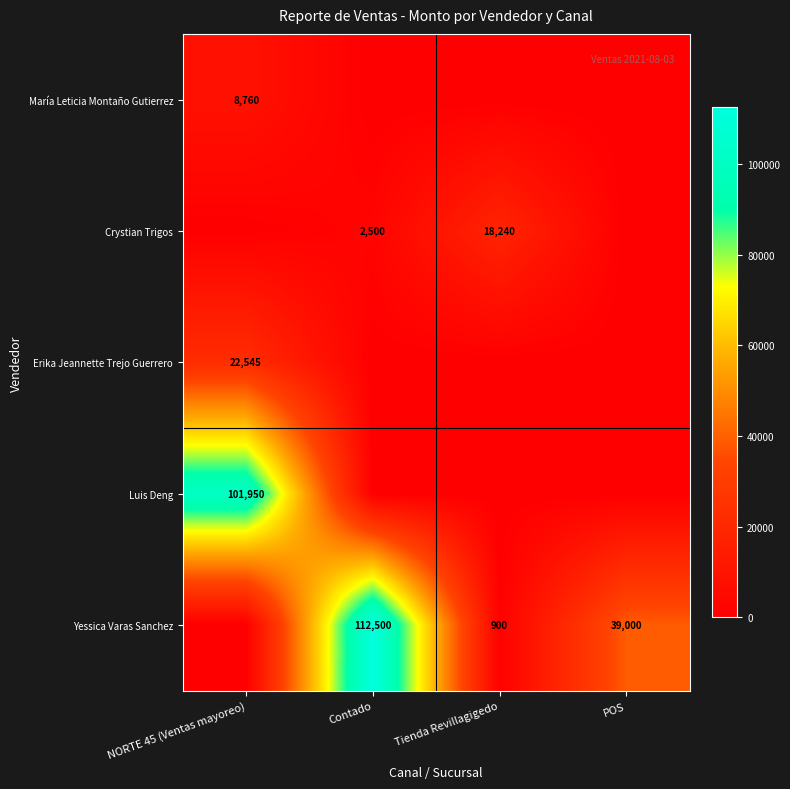

Is it true that Yessica Varas Sanchez equals 900 at Tienda Revillagigedo?

True